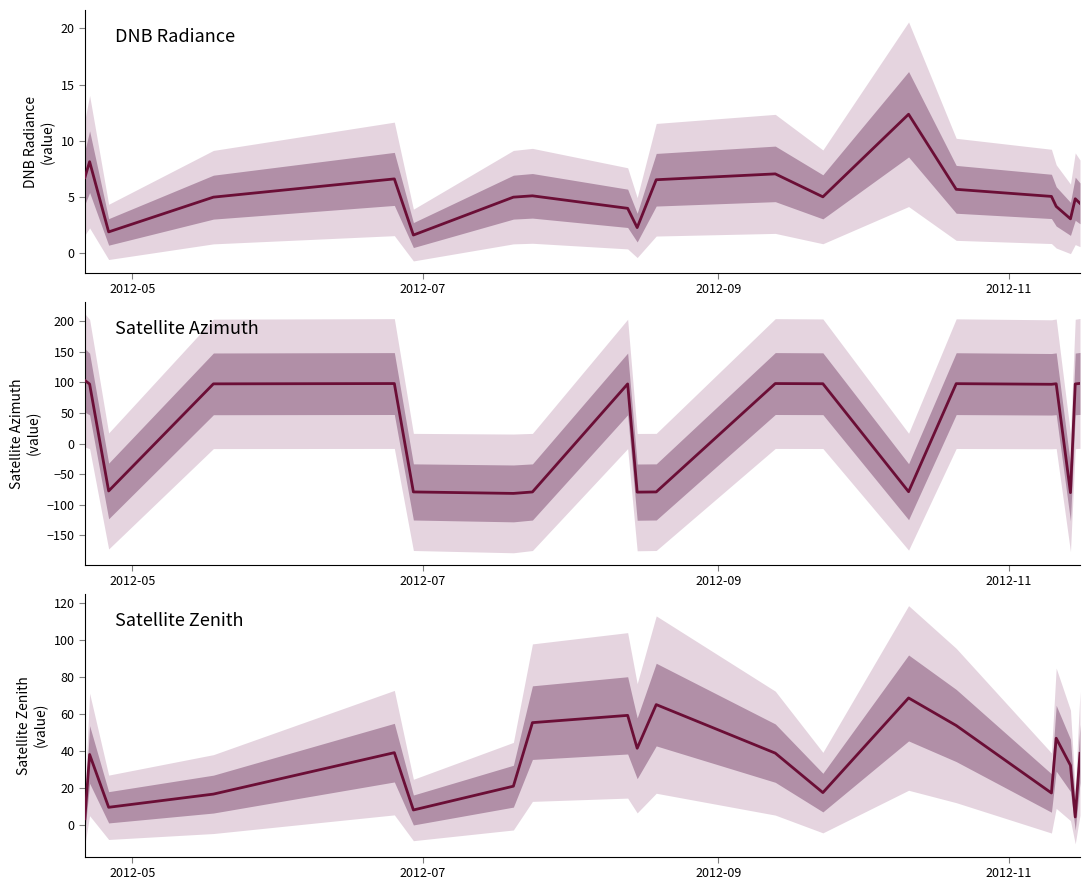

What is the value of the DNB Radiance point at the 12th from the left?

7.1